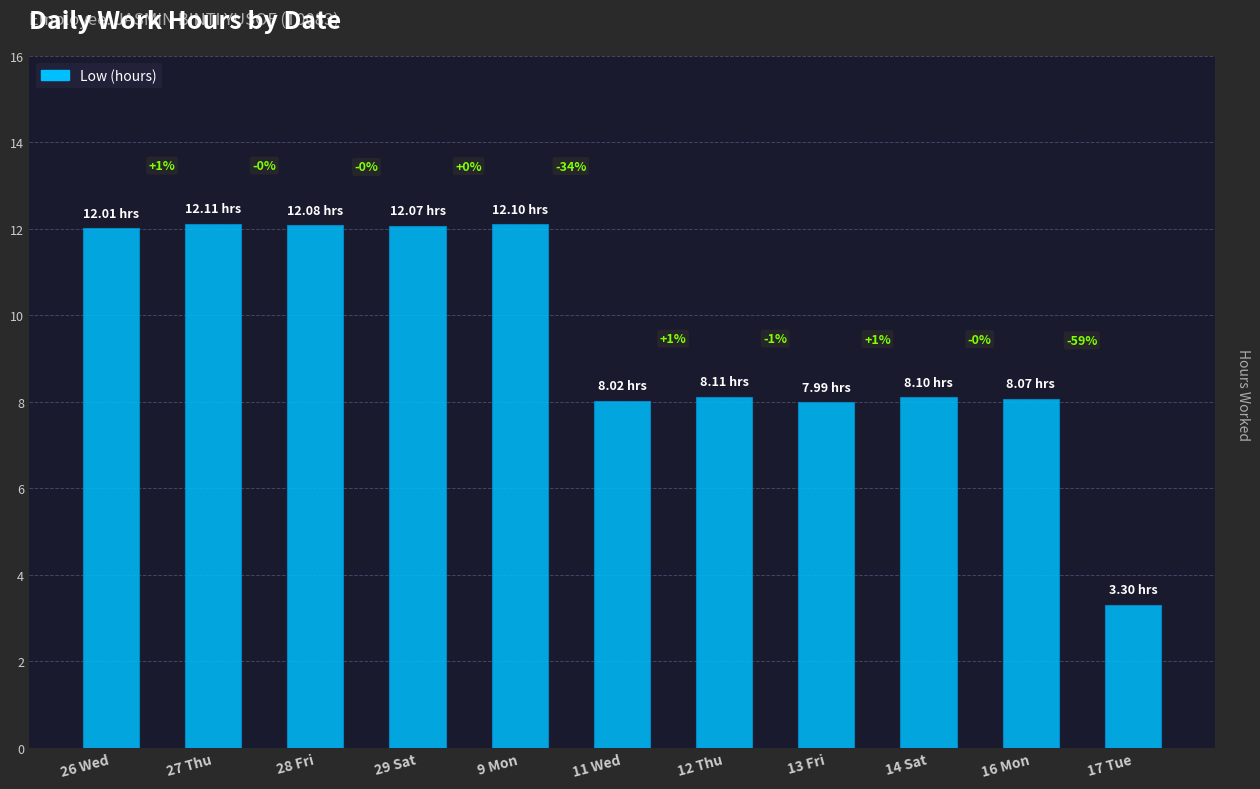

Are the bars horizontal?

No